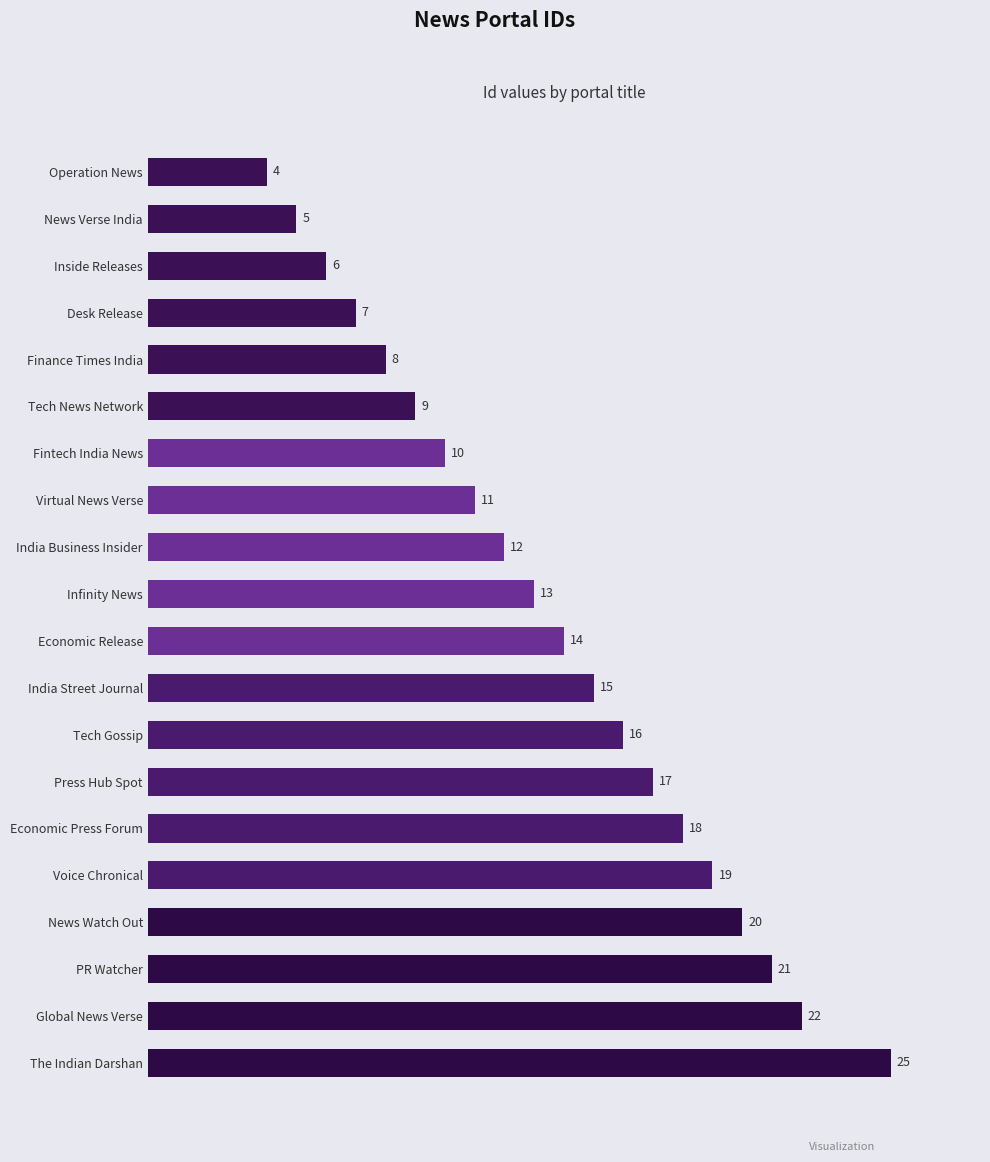

At which label is the value closest to 14?

Economic Release